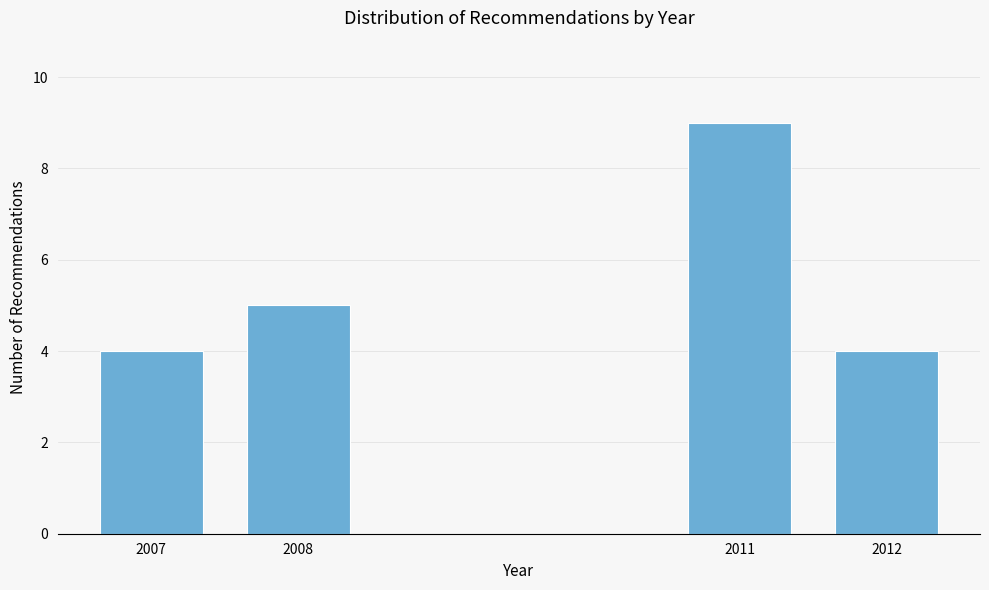

Reading left to right, list all the values displayed in this chart.

4	5	9	4